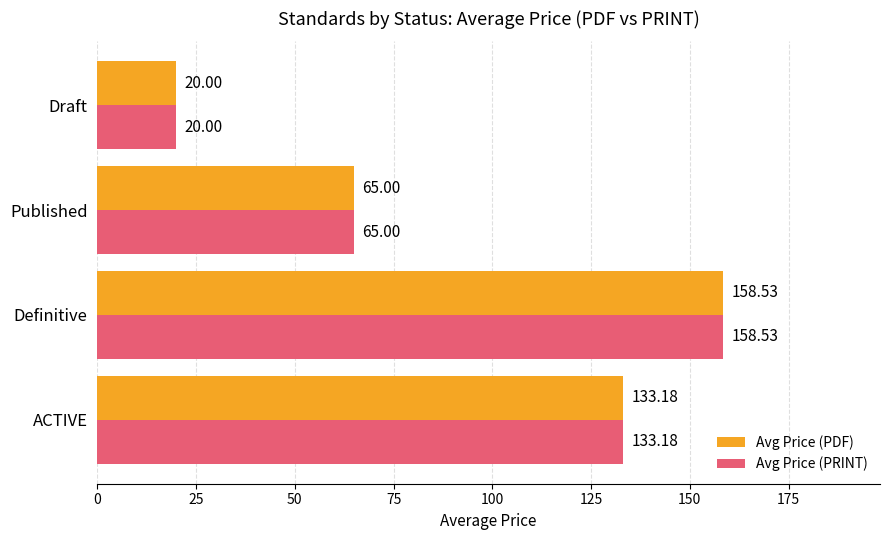

At which category is the sum across all series the highest?

Definitive